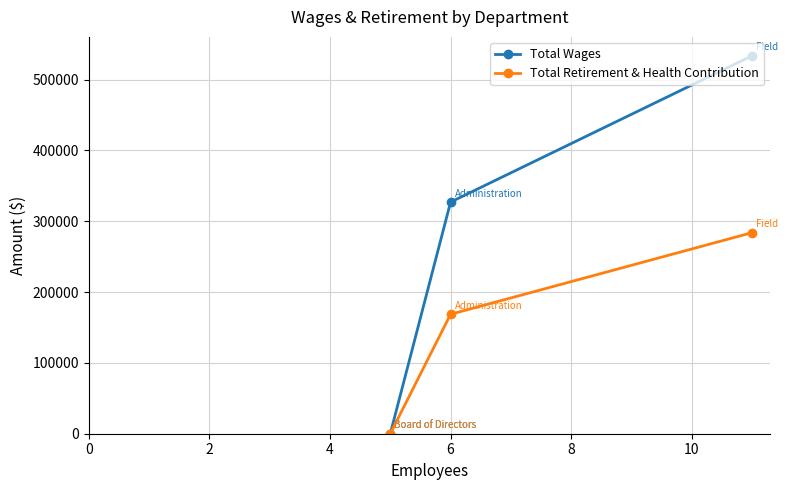

What is the difference between the maximum and minimum values in the Total Wages series?

533579